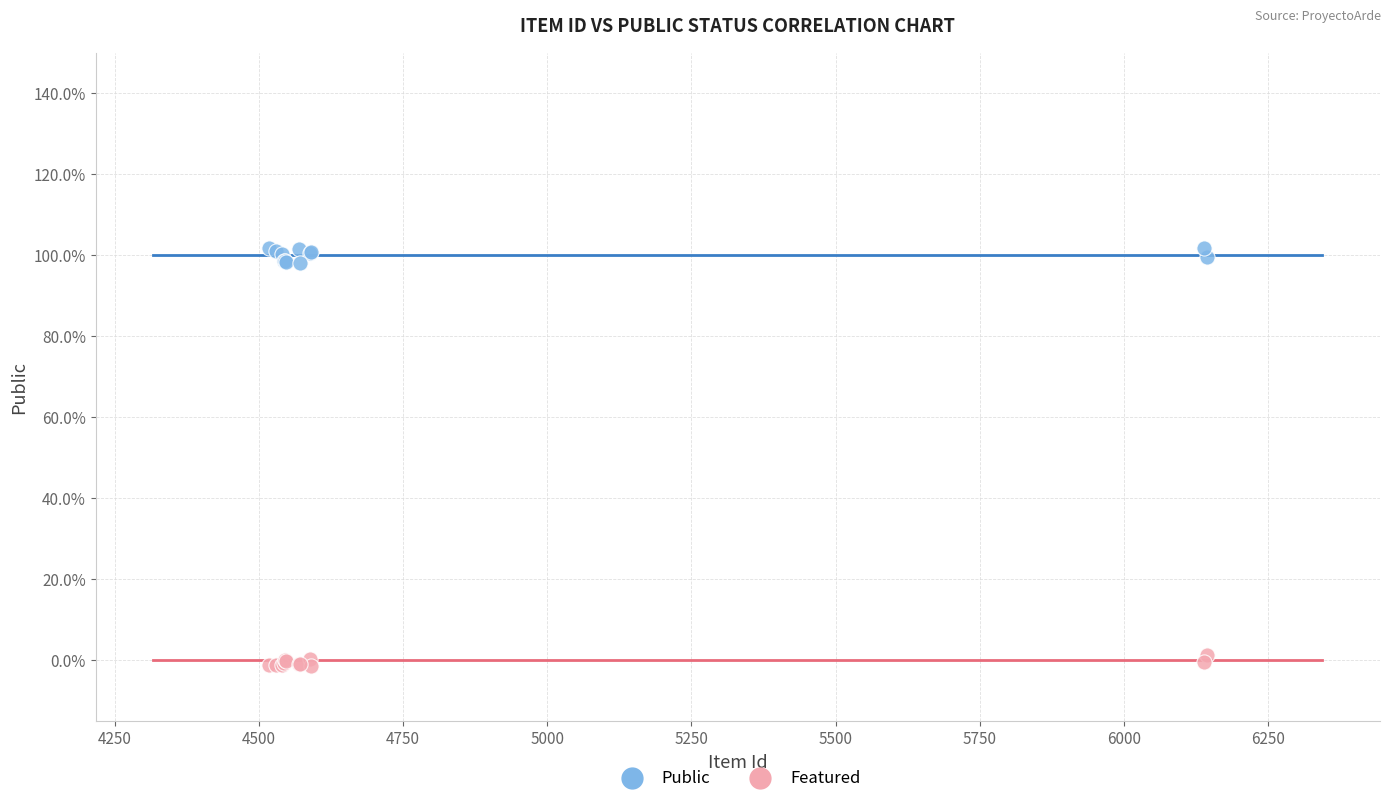

Which series reaches the minimum Y coordinate?

Featured